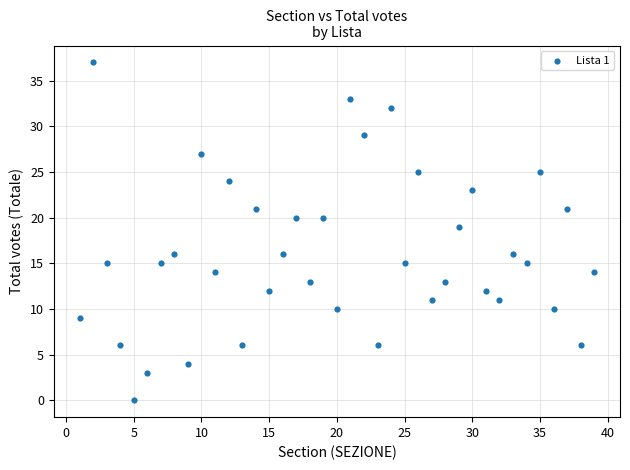

What Y value in the scatter plot is closest to 18?

19